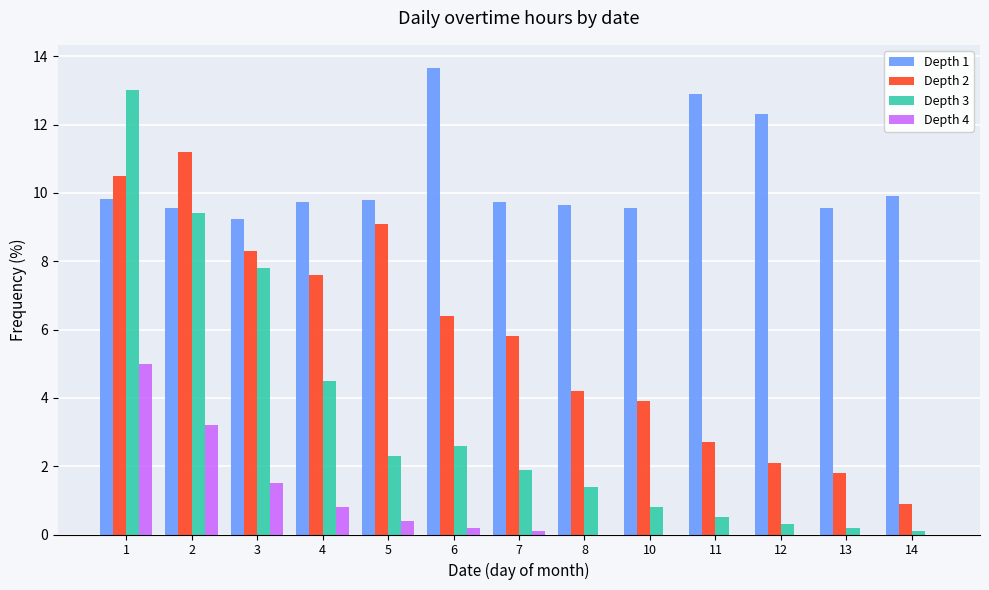

What are all the series names shown in the legend?

Depth 1, Depth 2, Depth 3, Depth 4